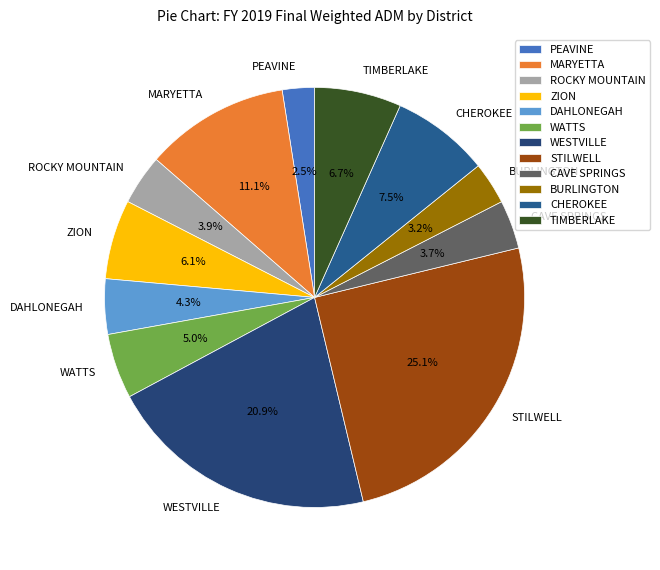

Combined, do ROCKY MOUNTAIN and BURLINGTON account for over 50%?

No